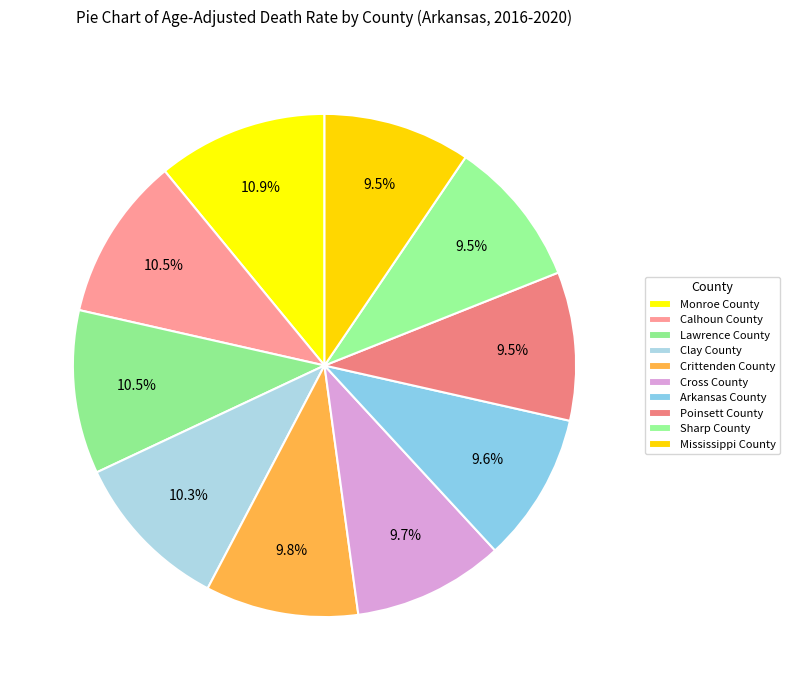

Approximately how many times larger is the value at Sharp County compared to Poinsett County?

1.0